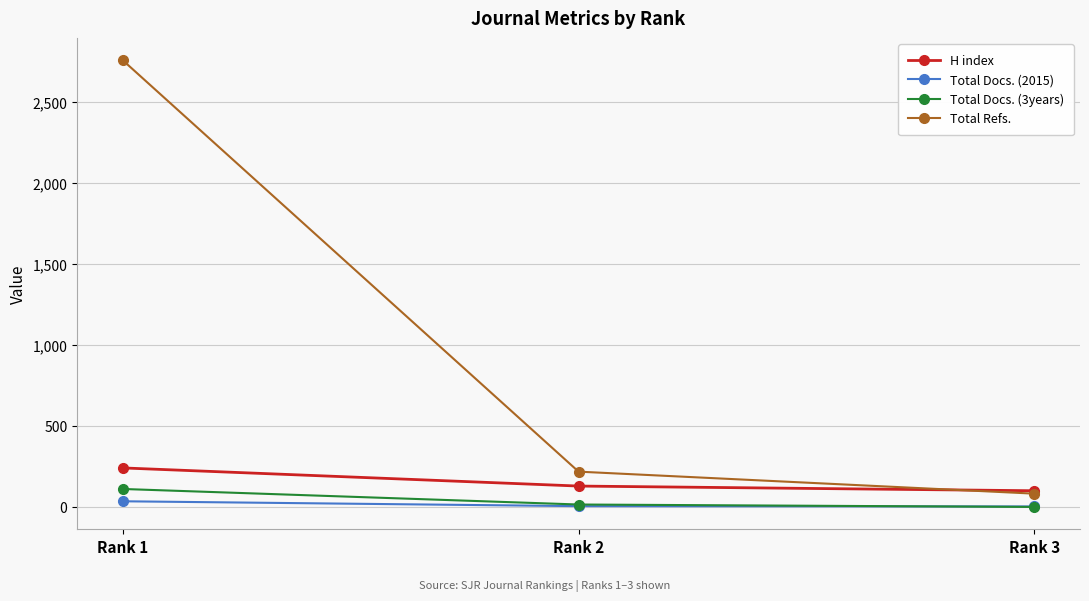

What is the highest value of the Total Refs. series?

2759